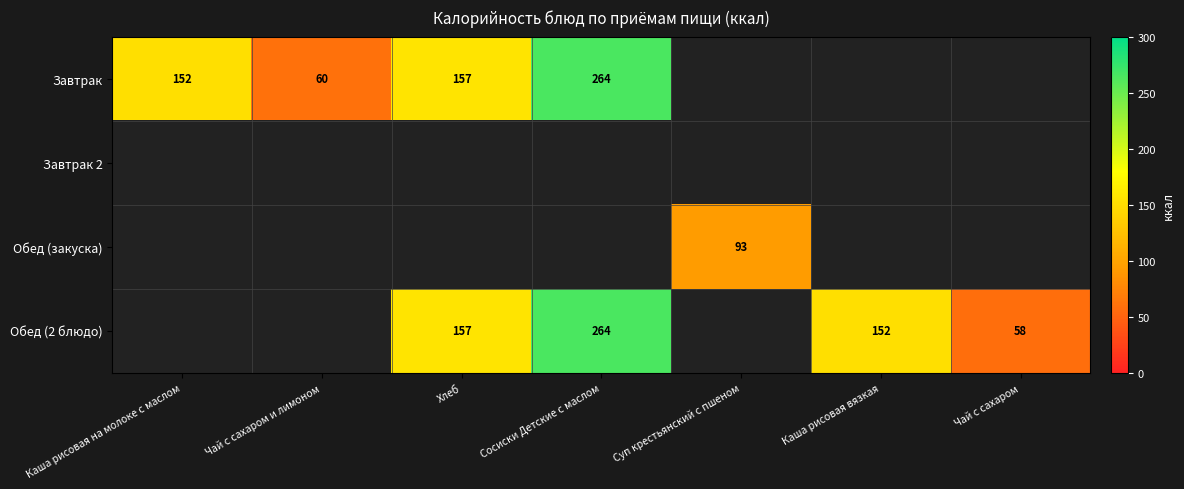

The value of Завтрак at Сосиски Детские с маслом is 264. True or false?

True